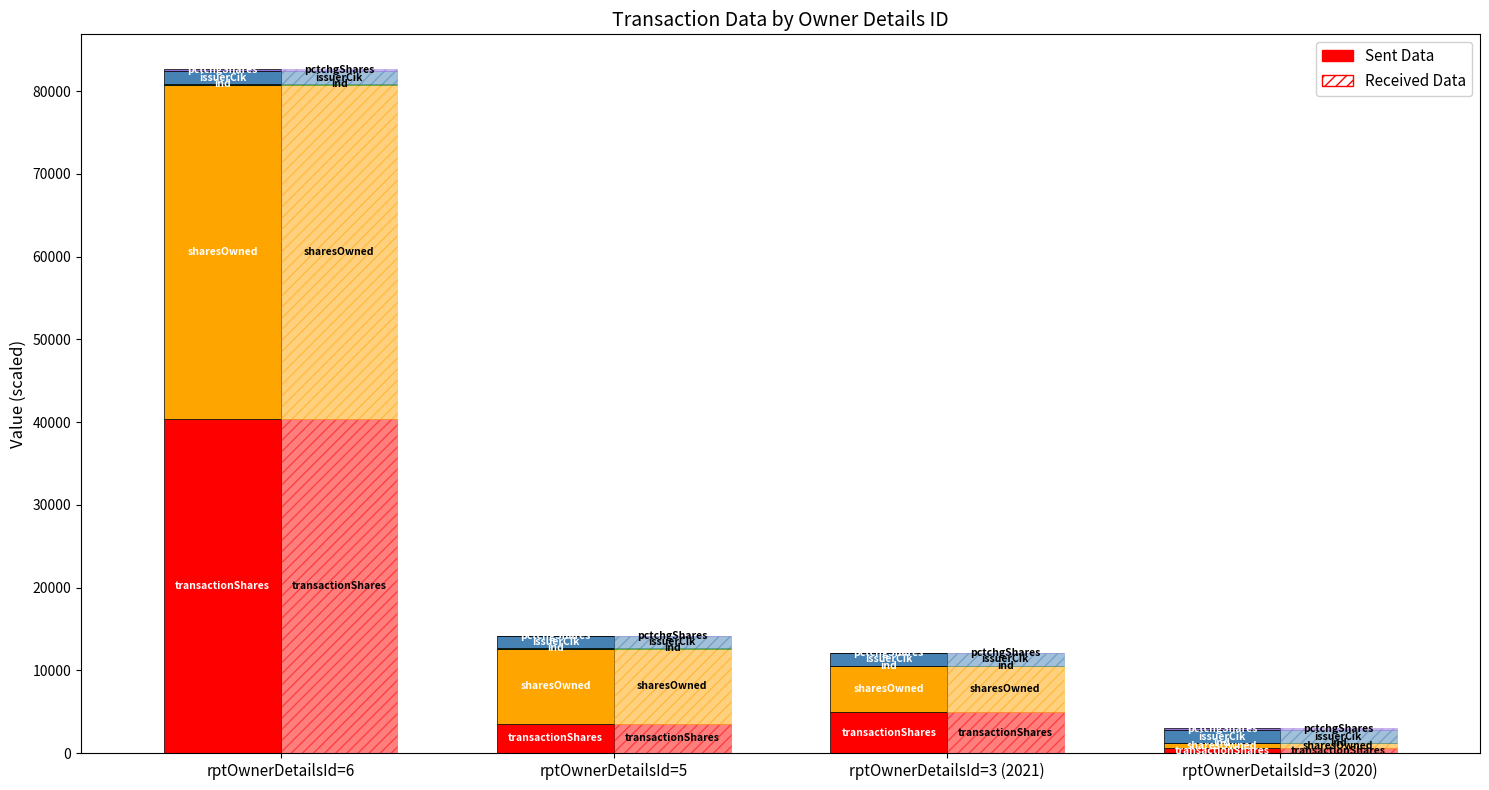

At how many categories does at least one series exceed 3274?

3